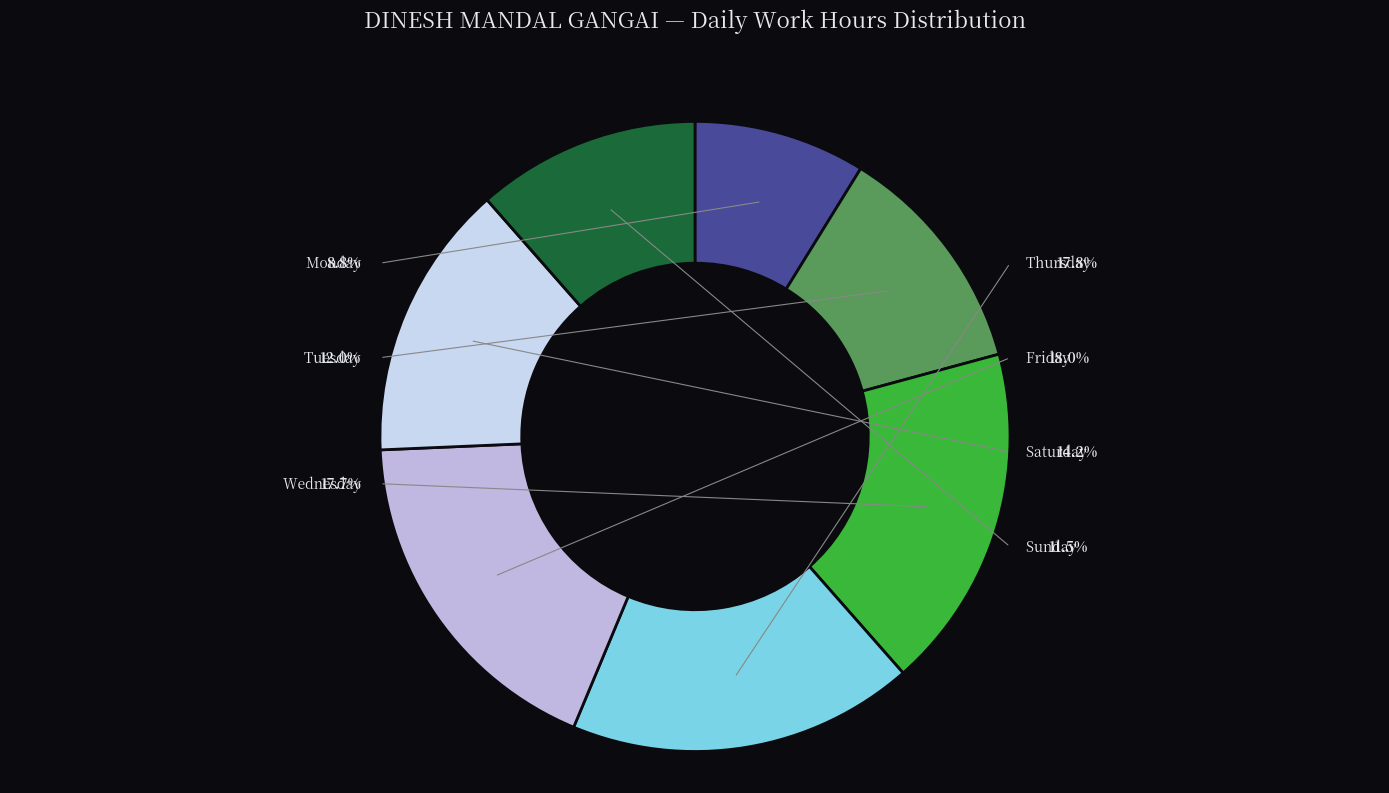

Between 18-Tue and 21-Fri, which is larger?

21-Fri